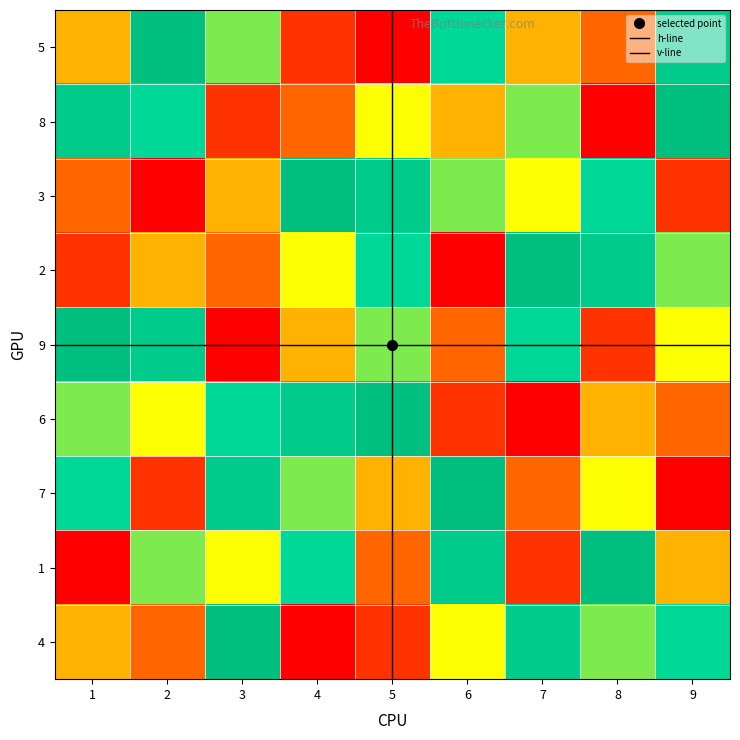

Reading left to right, extract all data points from this chart.

5: 1=4	2=9	3=6	4=2	5=1	6=7	7=4	8=3	9=8
8: 1=8	2=7	3=2	4=3	5=5	6=4	7=6	8=1	9=9
3: 1=3	2=1	3=4	4=9	5=8	6=6	7=5	8=7	9=2
2: 1=2	2=4	3=3	4=5	5=7	6=1	7=9	8=8	9=6
9: 1=9	2=8	3=1	4=4	5=6	6=3	7=7	8=2	9=5
6: 1=6	2=5	3=7	4=8	5=9	6=2	7=1	8=4	9=3
7: 1=7	2=2	3=8	4=6	5=4	6=9	7=3	8=5	9=1
1: 1=1	2=6	3=5	4=7	5=3	6=8	7=2	8=9	9=4
4: 1=4	2=3	3=9	4=1	5=2	6=5	7=8	8=6	9=7